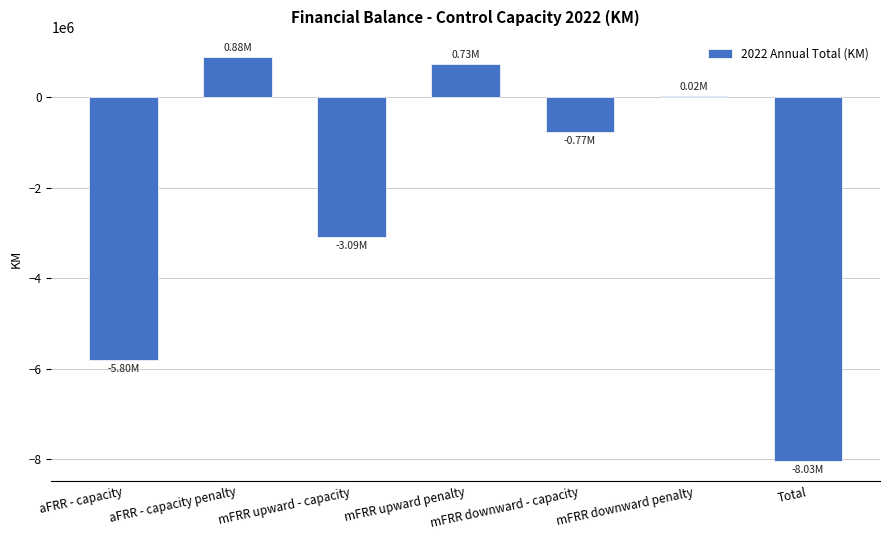

What is the maximum value shown in the chart?

877978.2